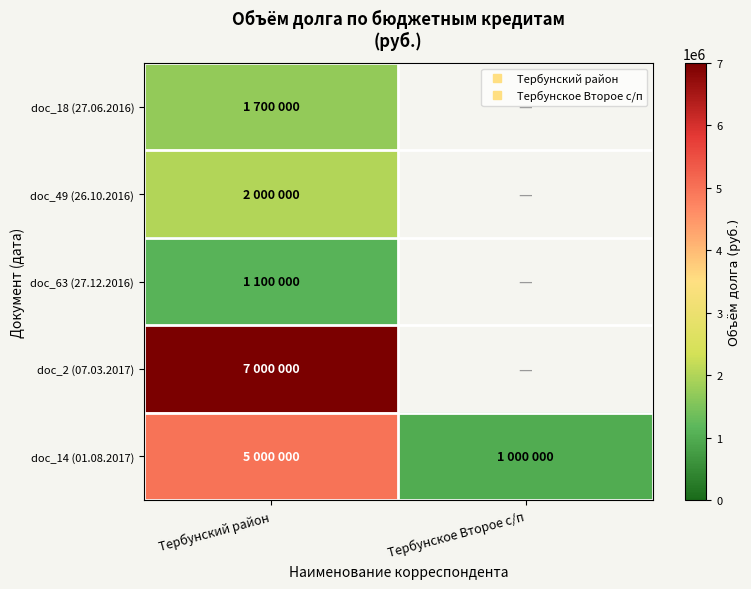

How many positive values does the doc_63 (27.12.2016) series have?

1